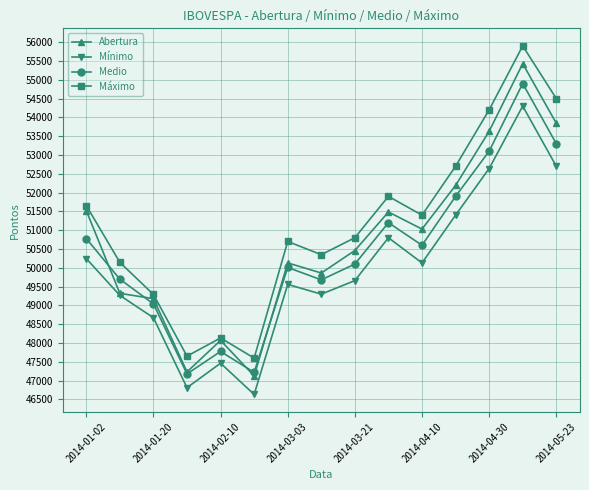

What is the value of the Medio point at the 13th from the left?

53100